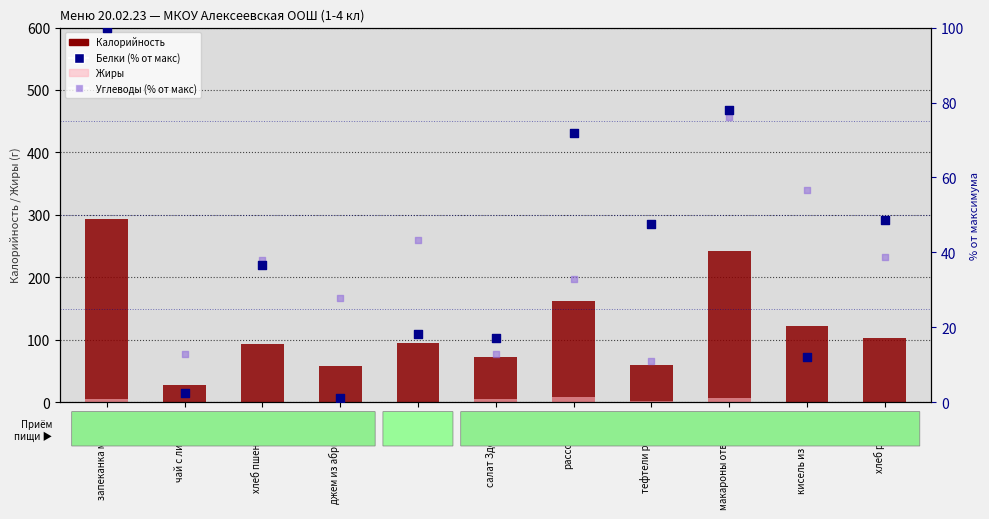

At which category is the sum across all series the highest?

запеканка манная